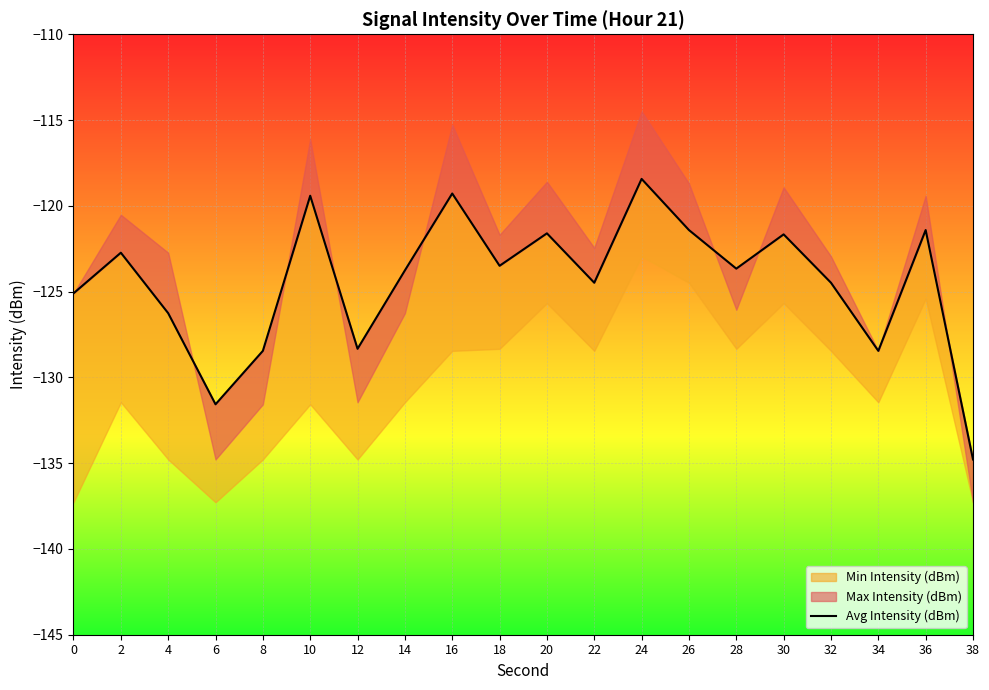

List the labels in order of value, smallest first.

38, 6, 8, 34, 12, 4, 0, 22, 32, 14, 28, 18, 2, 30, 20, 36, 26, 10, 16, 24